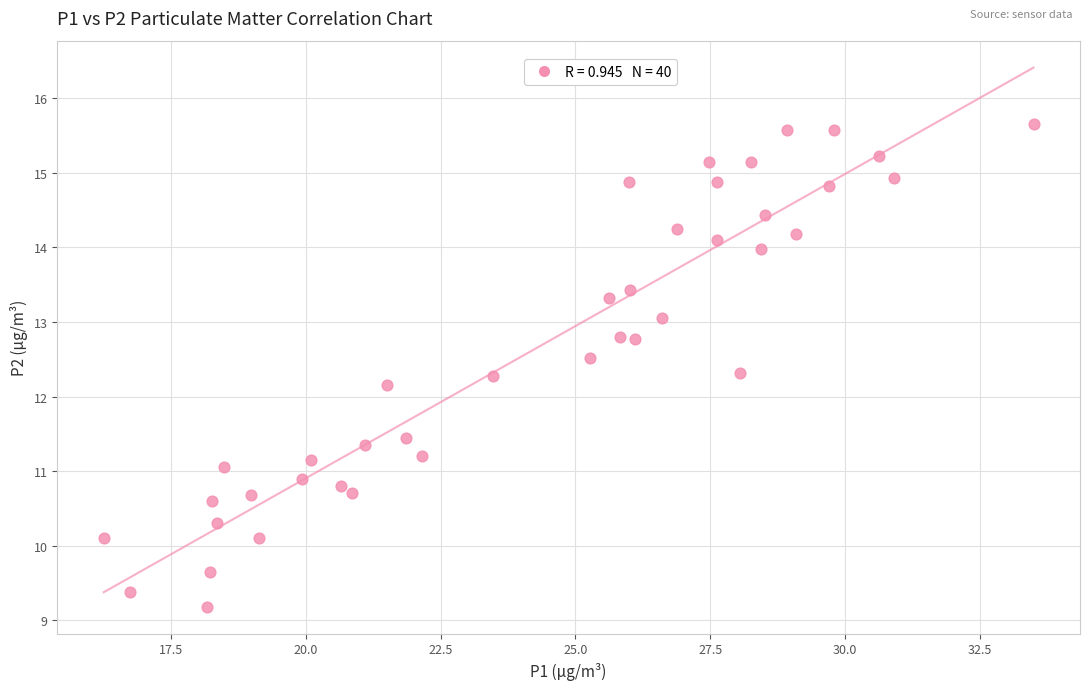

What is the range of X values (max minus min)?

17.2